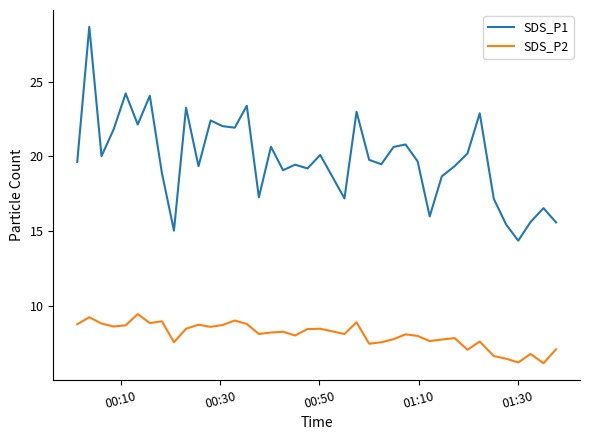

What is the maximum value for SDS_P2?

9.5